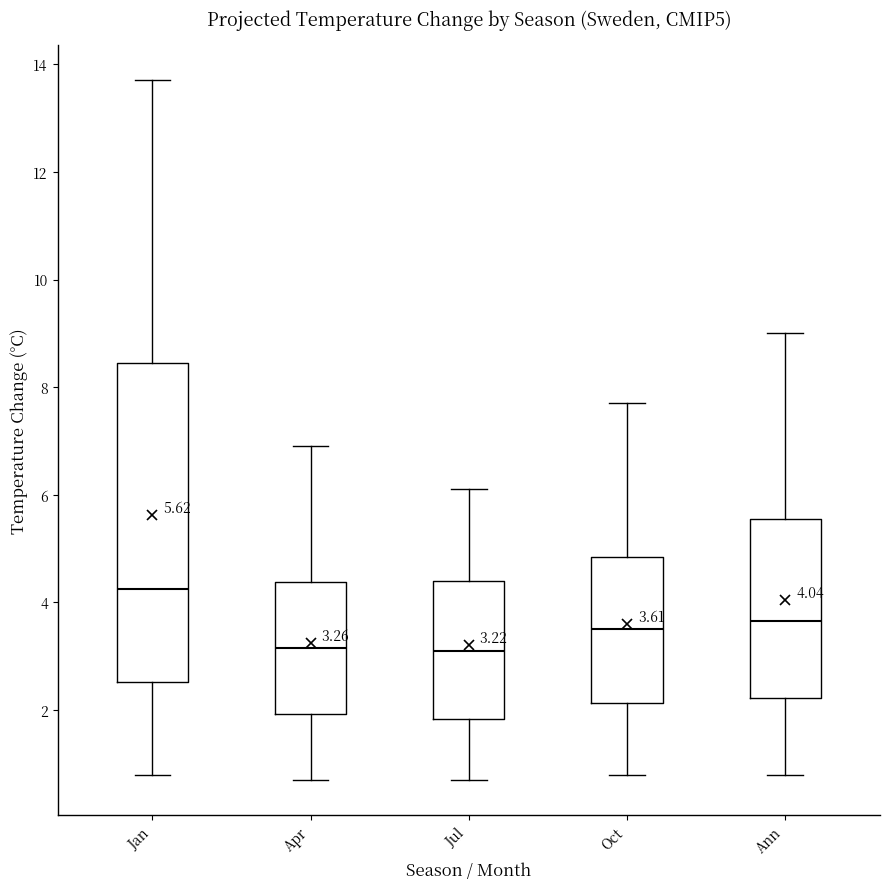

Comparing the boxes themselves (not the whiskers), which one is the tallest?

Jan